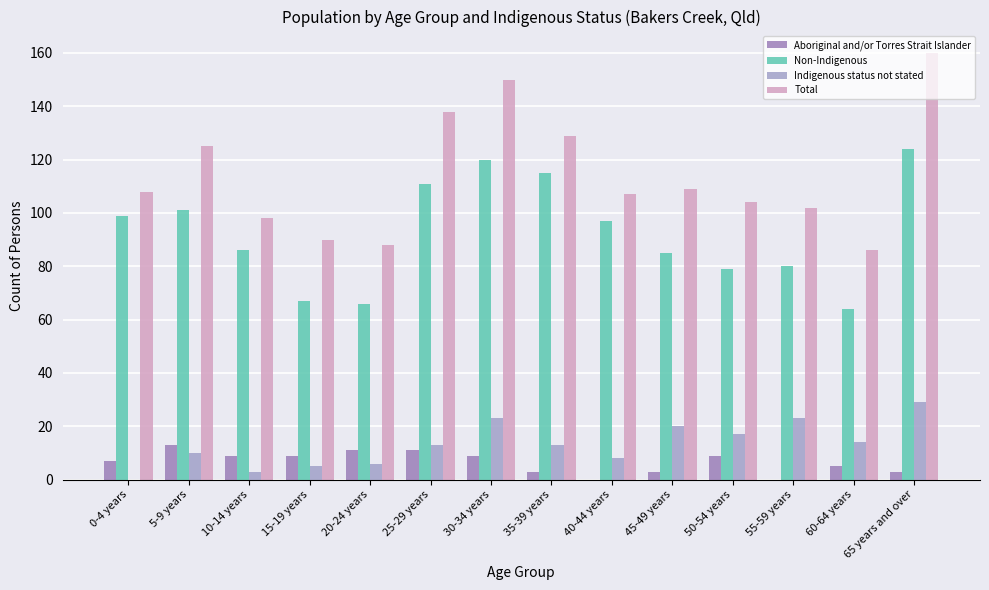

What is the difference between the second highest and second lowest values in the Total series?

62